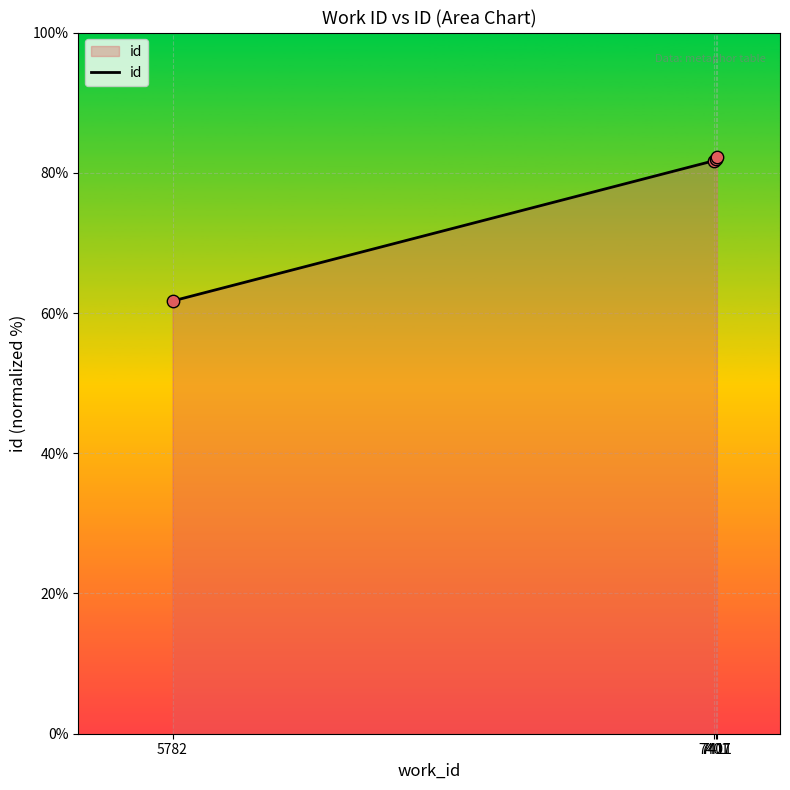

What is the change in value from 5782 to 7401?

+20.0